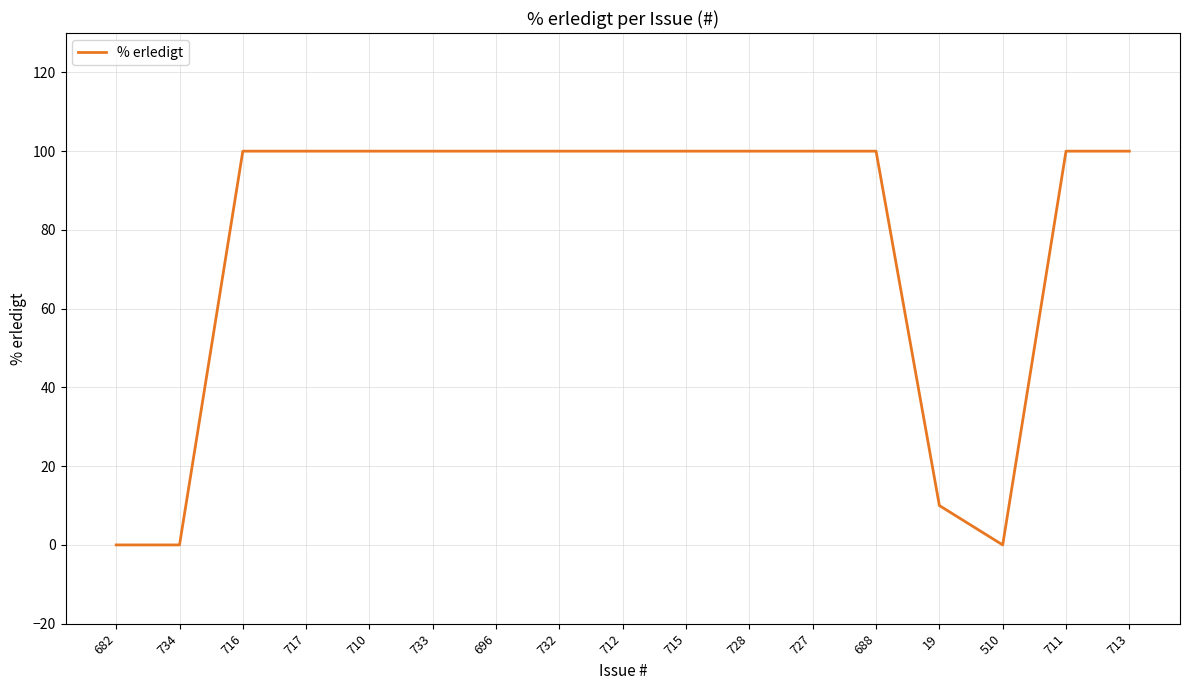

The chart shows a value of 146 at 717. True or false?

False